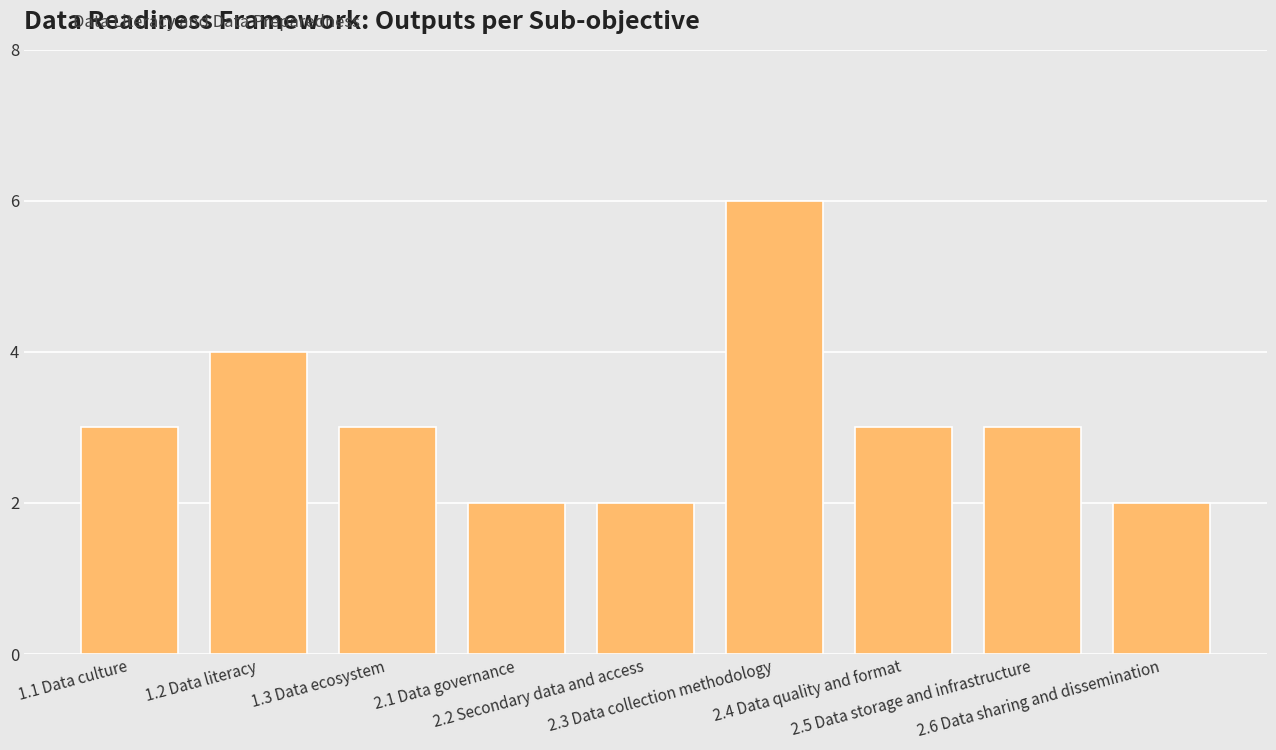

Reading left to right, extract all data points from this chart.

3	4	3	2	2	6	3	3	2